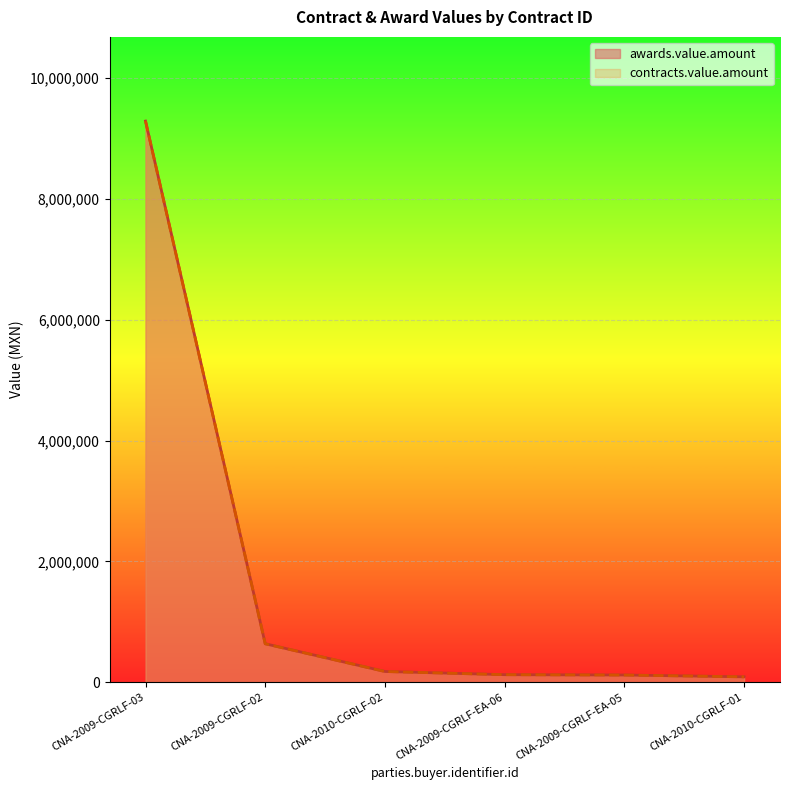

Reading left to right, list all the values displayed in this chart.

awards.value.amount: 9285472.3	636865.0	178000.0	125250.0	119500.0	89700.0
contracts.value.amount: 9285472.3	636865.0	178000.0	125250.0	119500.0	89700.0